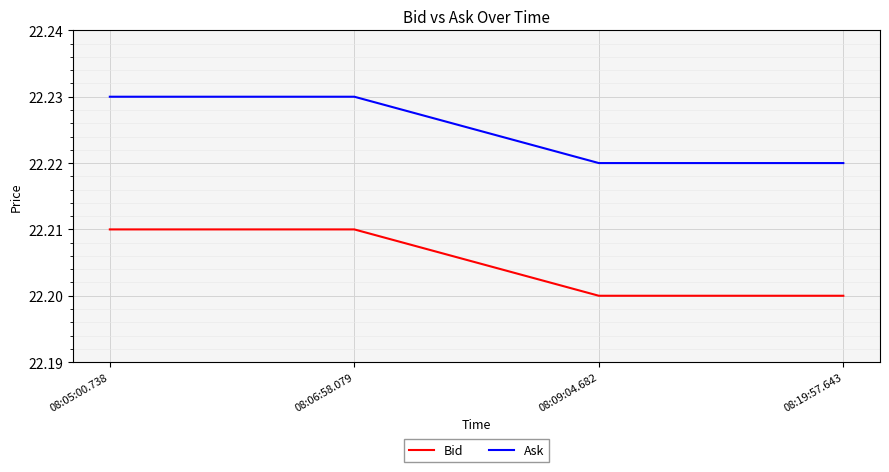

List the series in order of their overall mean, highest first.

Ask, Bid